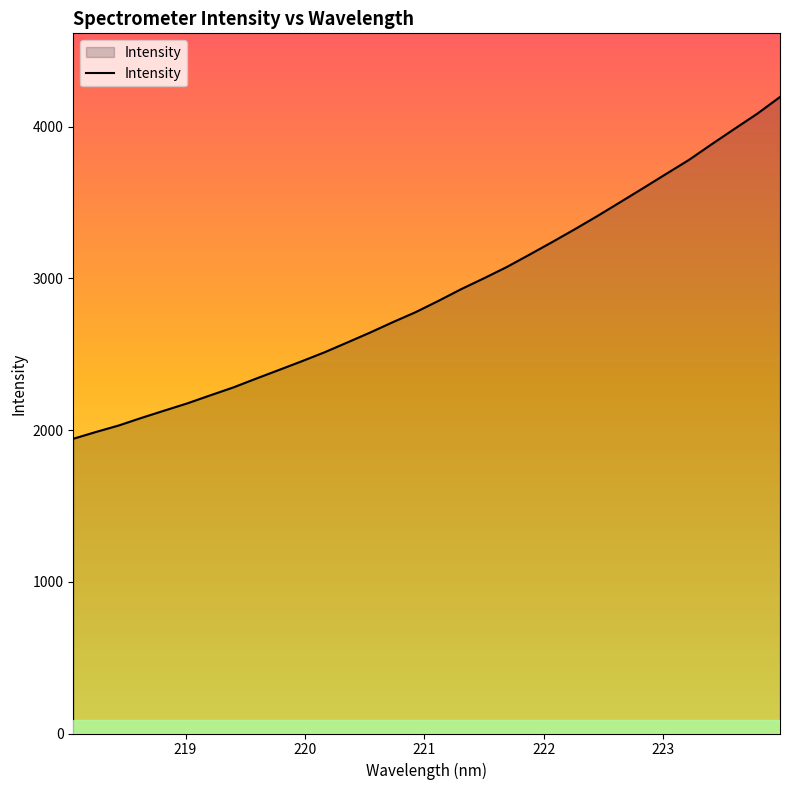

What is the greatest value displayed?

4194.8